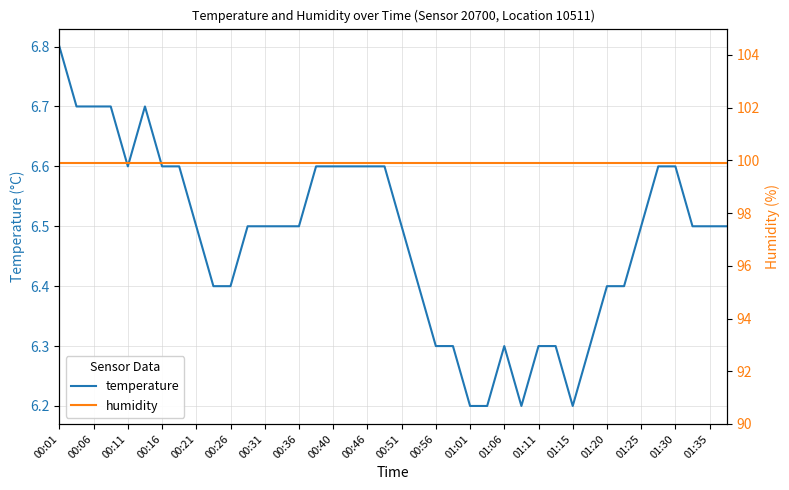

Read the humidity value at 00:40.

99.9